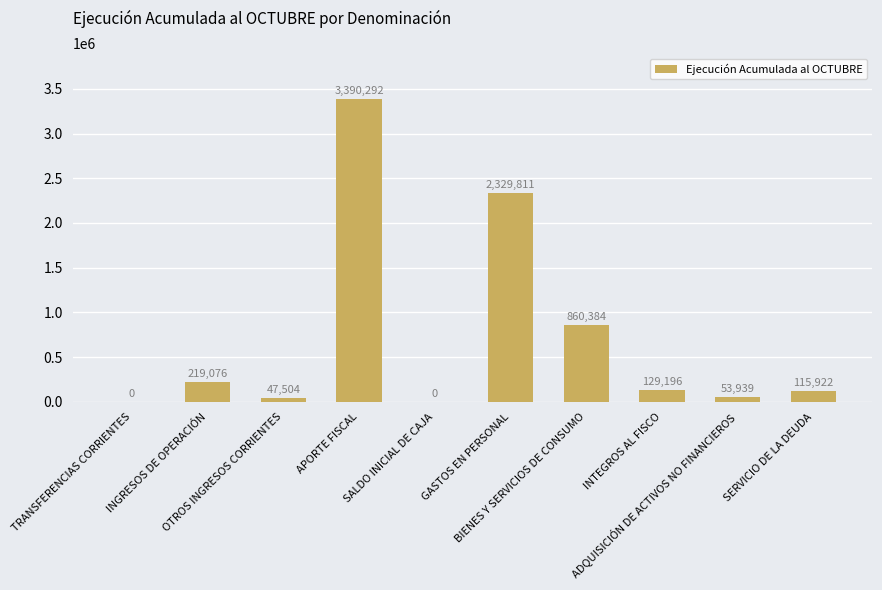

True or false: the data shows 1193411 at GASTOS EN PERSONAL.

False